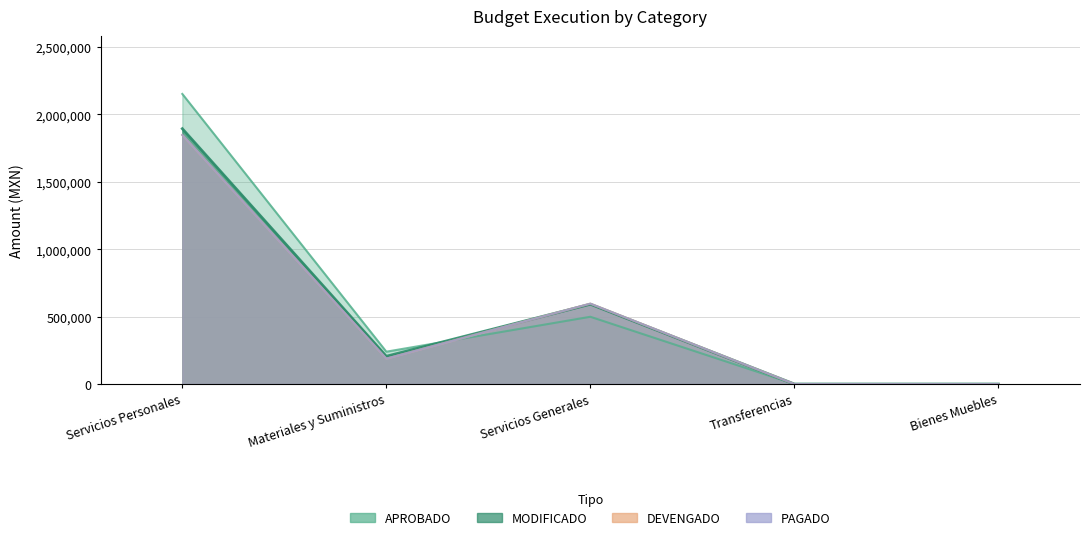

True or false: PAGADO and DEVENGADO cross at least once.

False